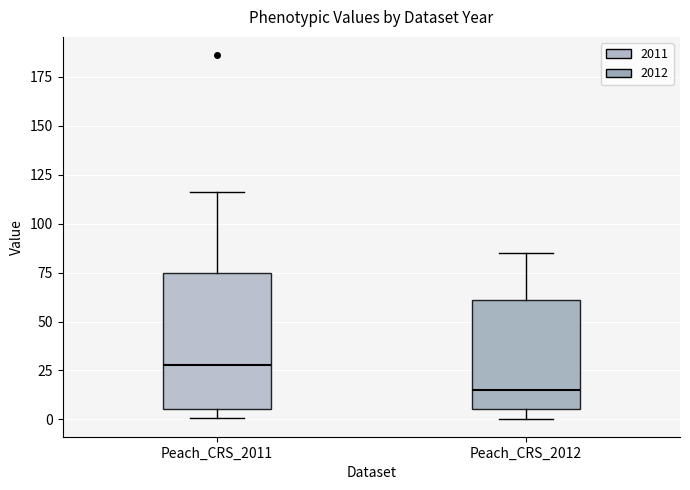

Which box's median line is the highest?

Peach_CRS_2011